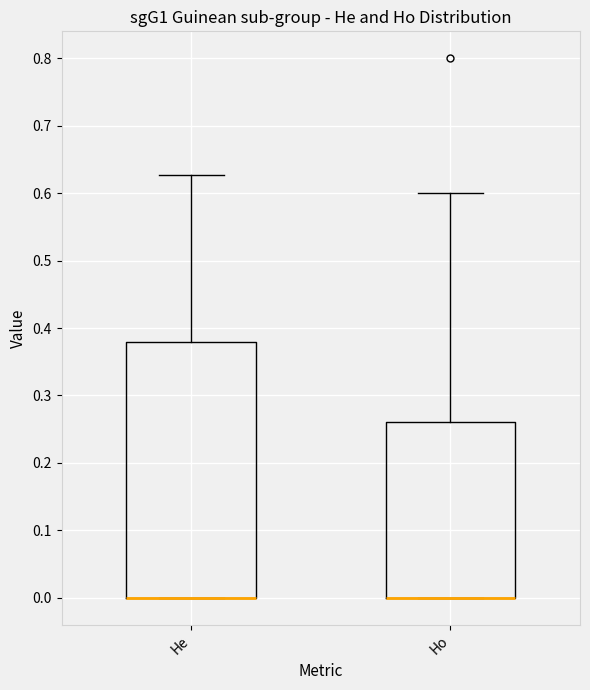

Which box is the tallest, from its lower edge to its upper edge?

He